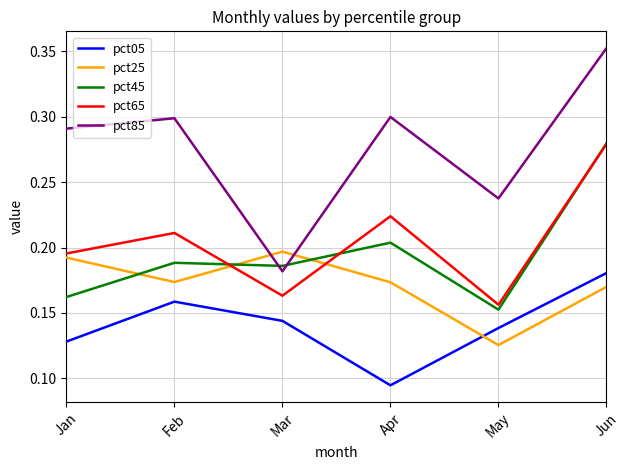

Which series has the largest total across all categories?

pct85